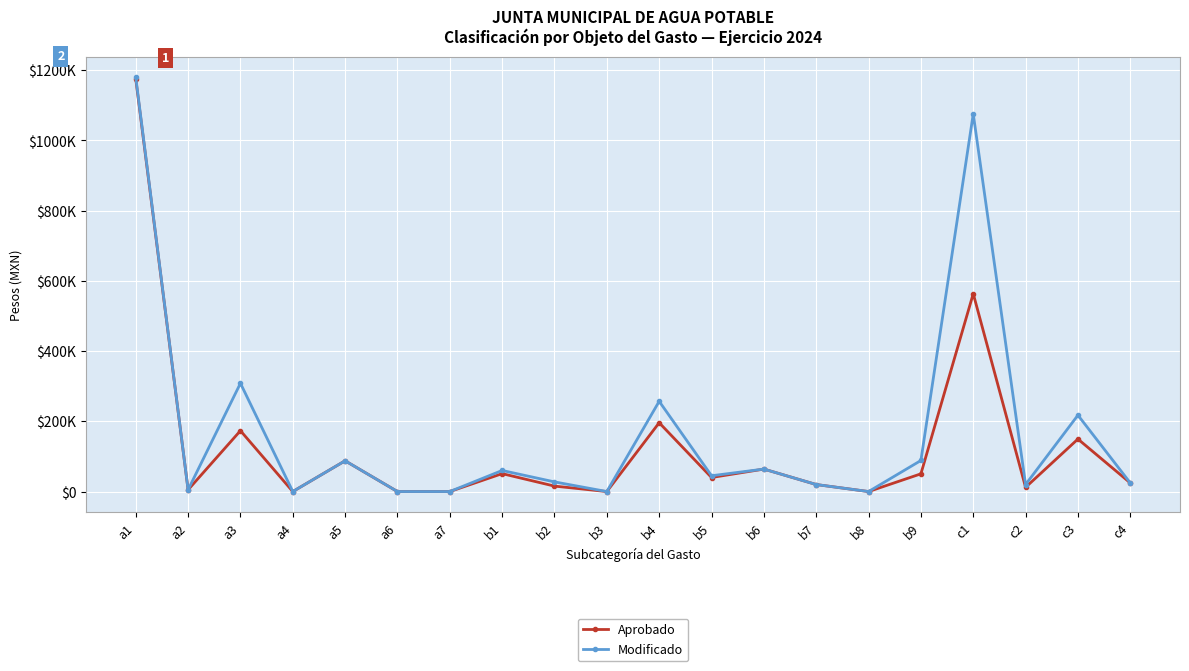

Which label corresponds to the largest value in the chart?

a1